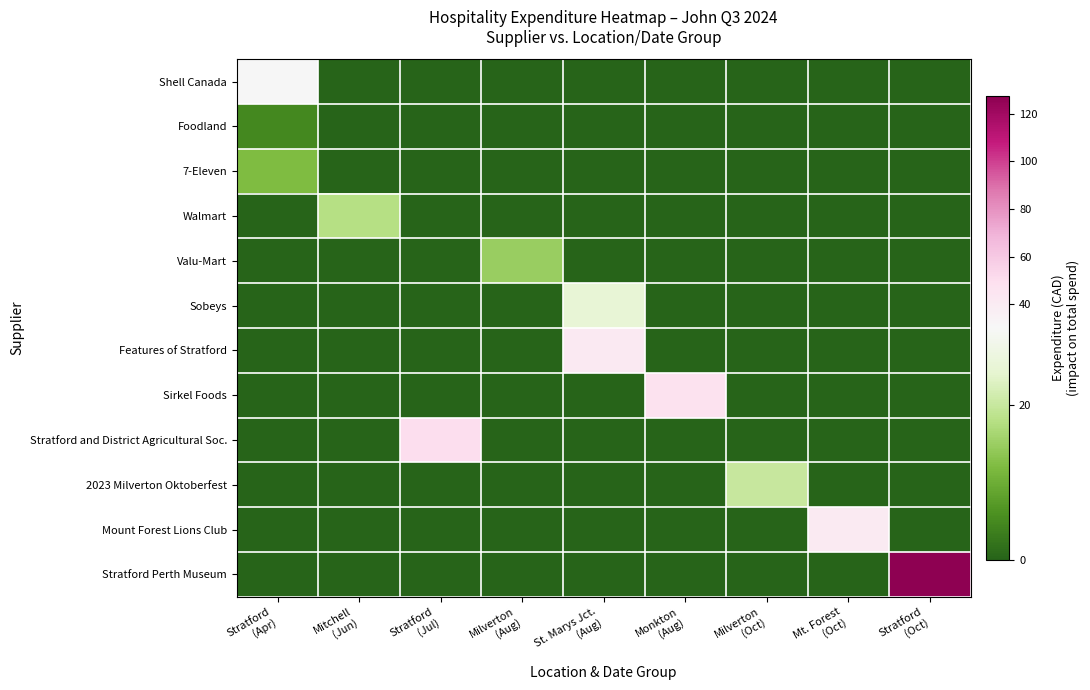

How many series are shown in this chart?

12